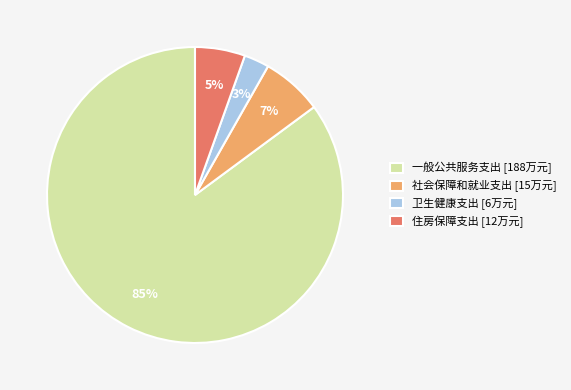

Does 社会保障和就业支出 represent more than half of the total?

No